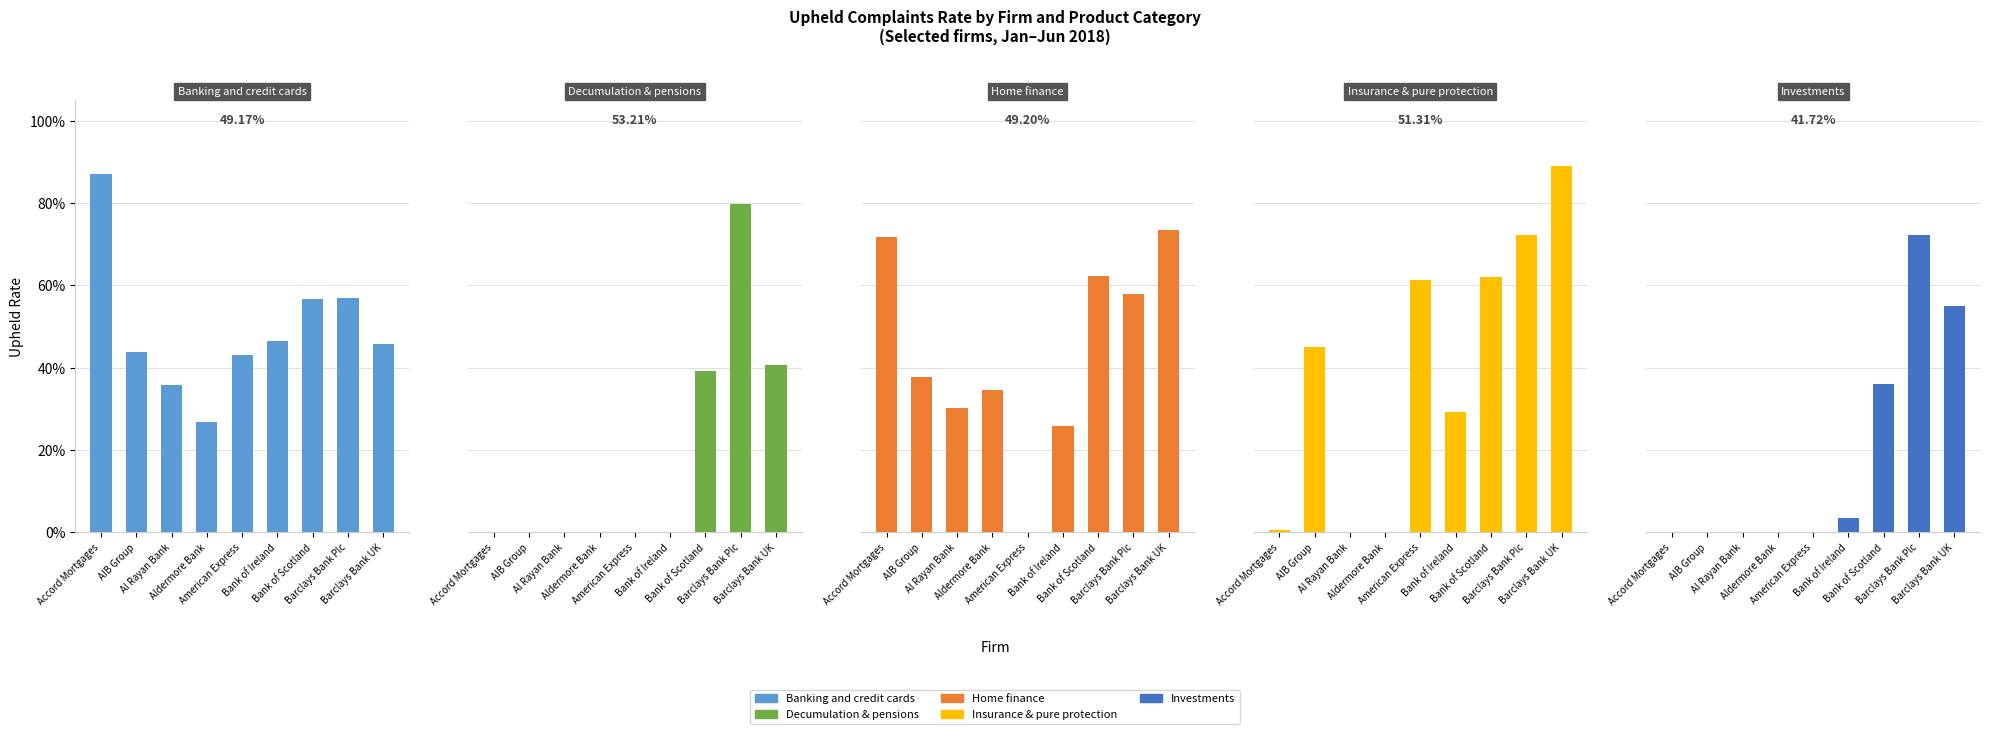

What is the approximate value of Home finance at AIB Group?

0.4